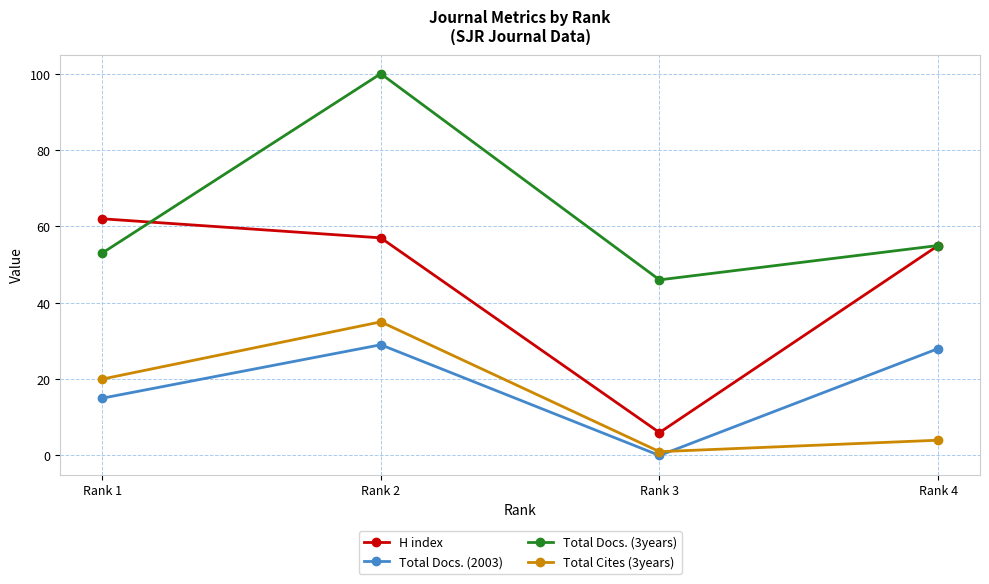

Which series changed the most between Rank 2 and Rank 3?

Total Docs. (3years)